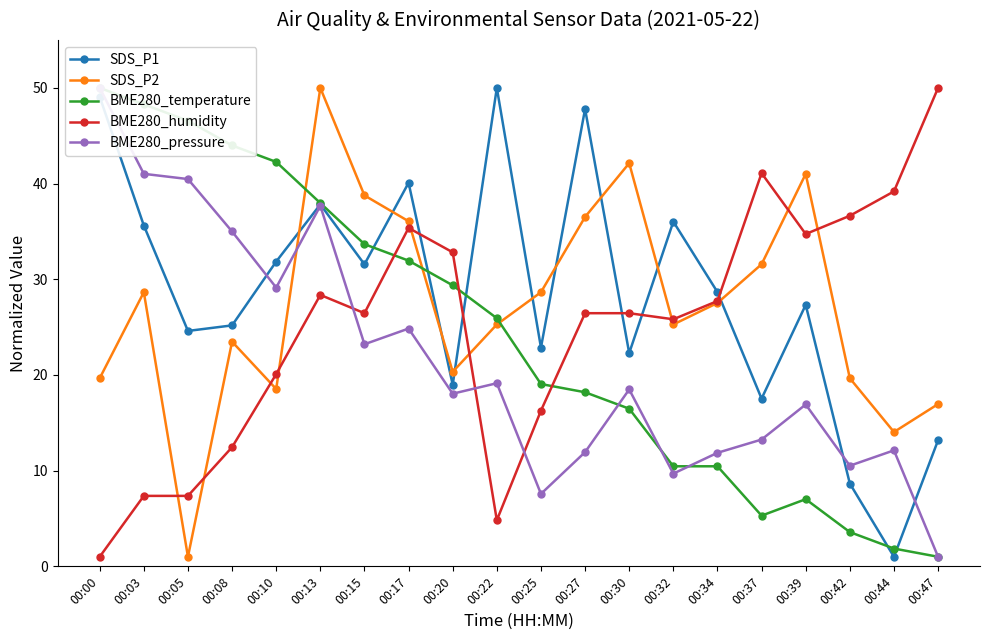

In BME280_pressure, how many points are higher than both neighbors (excluding endpoints)?

6